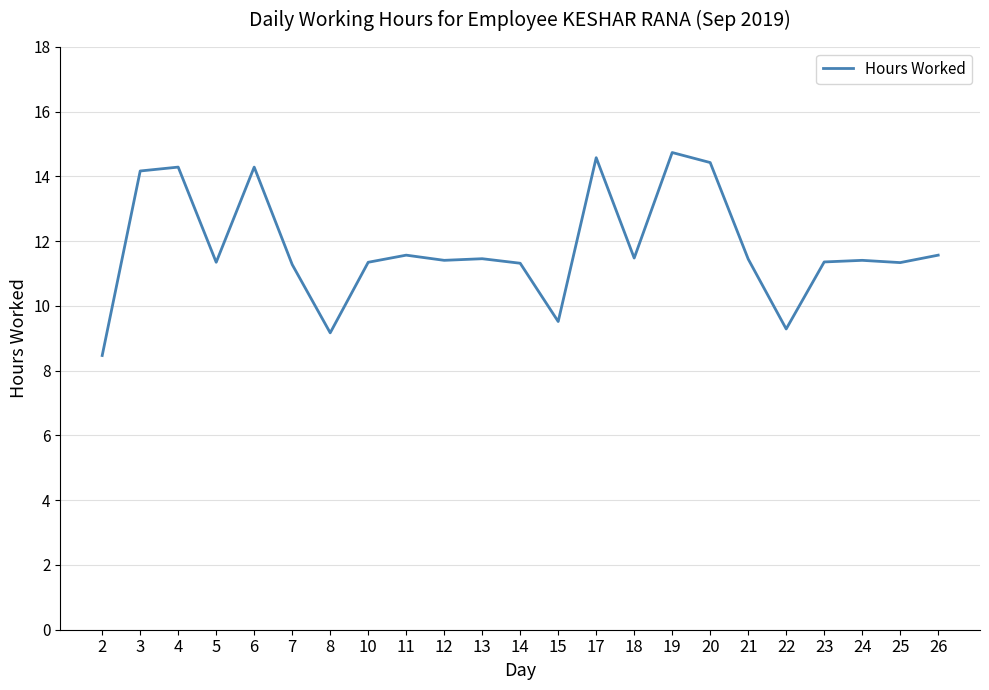

Which label corresponds to the smallest value in the chart?

2